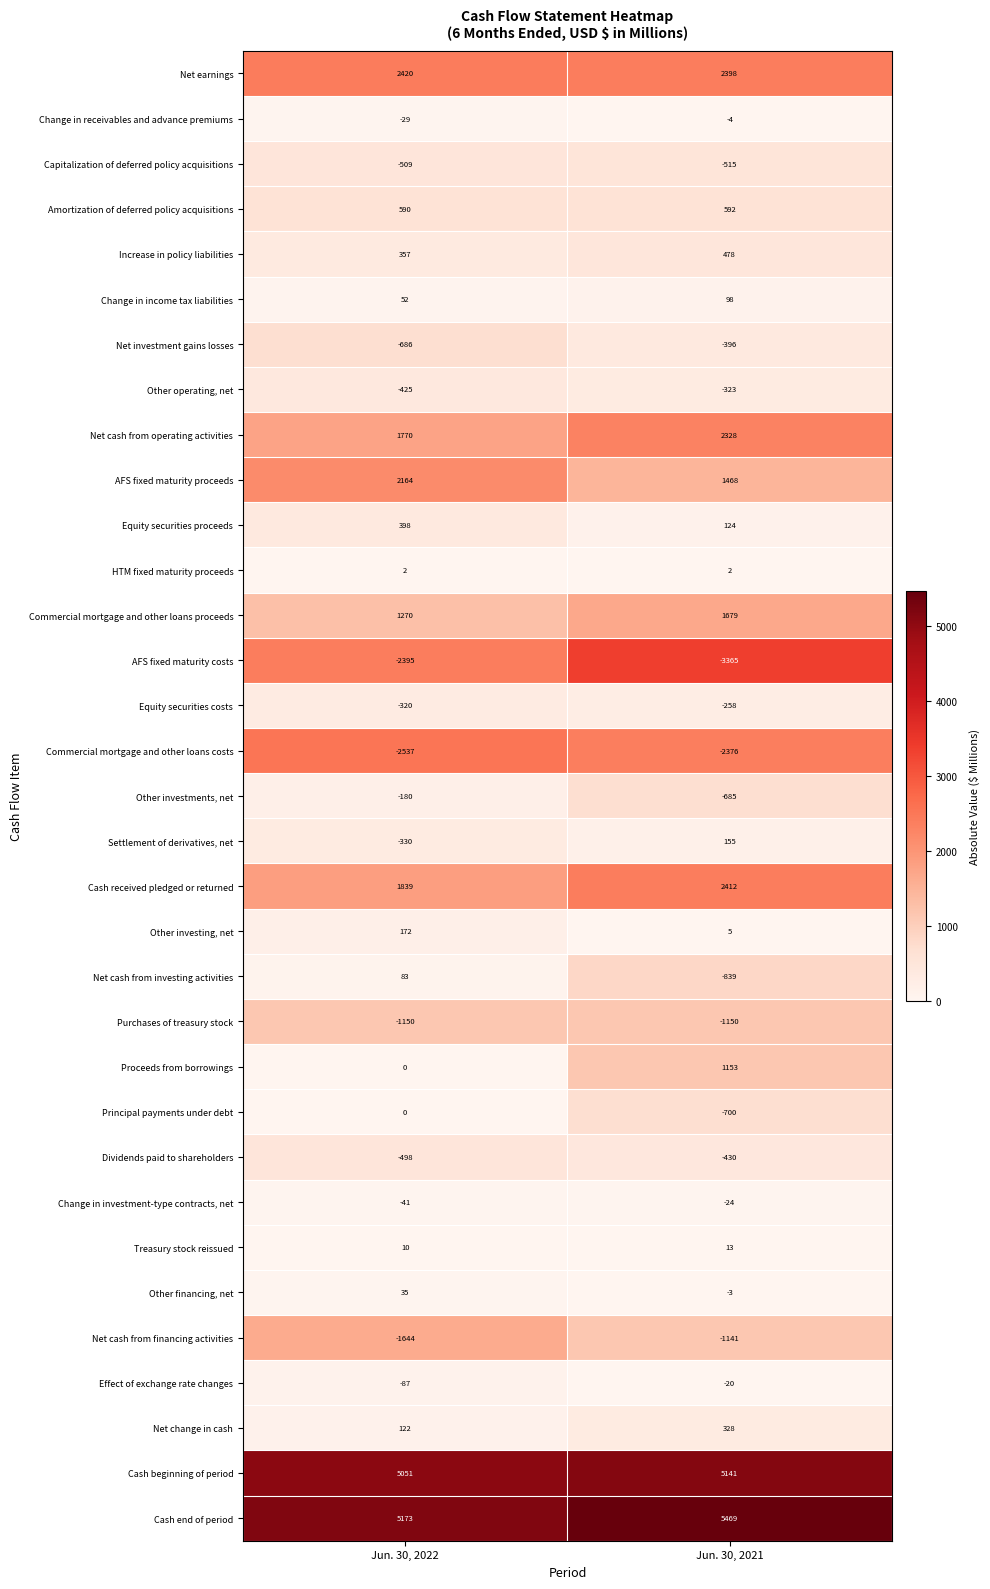

List the series in order of their peak value, highest first.

Cash end of period, Cash beginning of period, Net earnings, Cash received pledged or returned, Net cash from operating activities, AFS fixed maturity proceeds, Commercial mortgage and other loans proceeds, Proceeds from borrowings, Amortization of deferred policy acquisitions, Increase in policy liabilities, Equity securities proceeds, Net change in cash, Other investing, net, Settlement of derivatives, net, Change in income tax liabilities, Net cash from investing activities, Other financing, net, Treasury stock reissued, HTM fixed maturity proceeds, Principal payments under debt, Change in receivables and advance premiums, Effect of exchange rate changes, Change in investment-type contracts, net, Other investments, net, Equity securities costs, Other operating, net, Net investment gains losses, Dividends paid to shareholders, Capitalization of deferred policy acquisitions, Net cash from financing activities, Purchases of treasury stock, Commercial mortgage and other loans costs, AFS fixed maturity costs